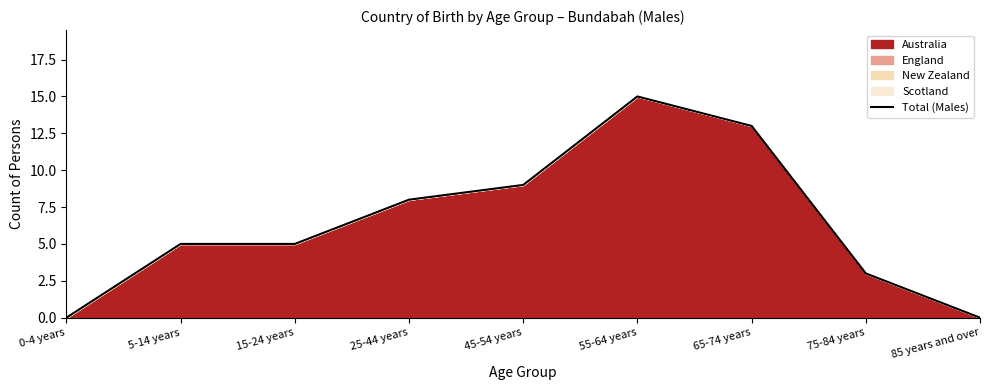

What is the sum of all values?

58